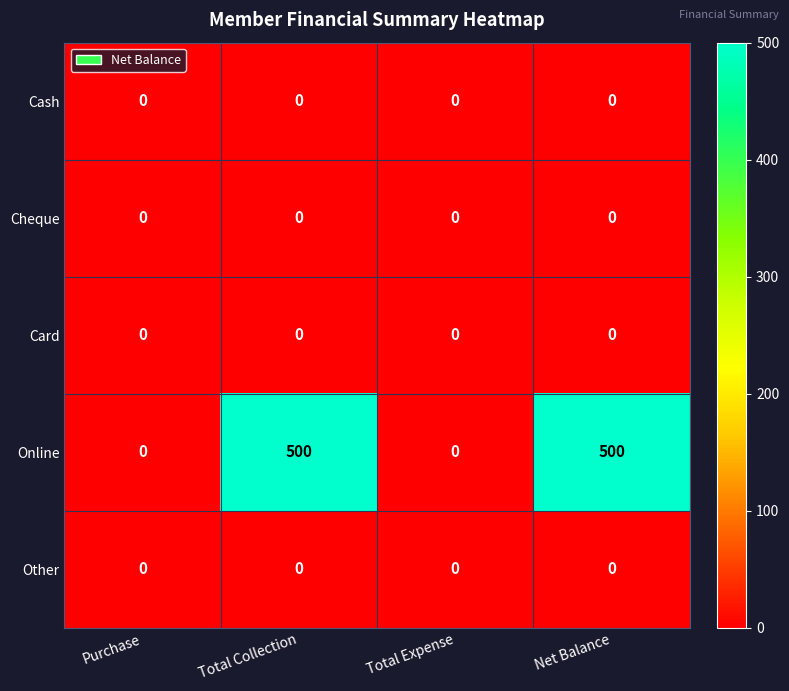

What is the maximum value shown in the chart?

500